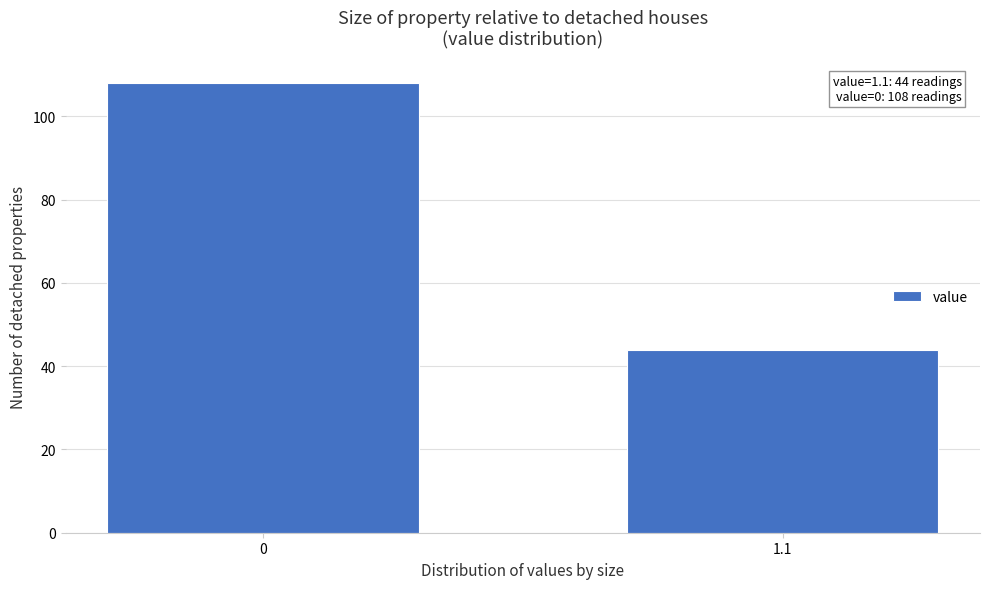

Reading right to left, transcribe all the data shown in this chart.

44	108